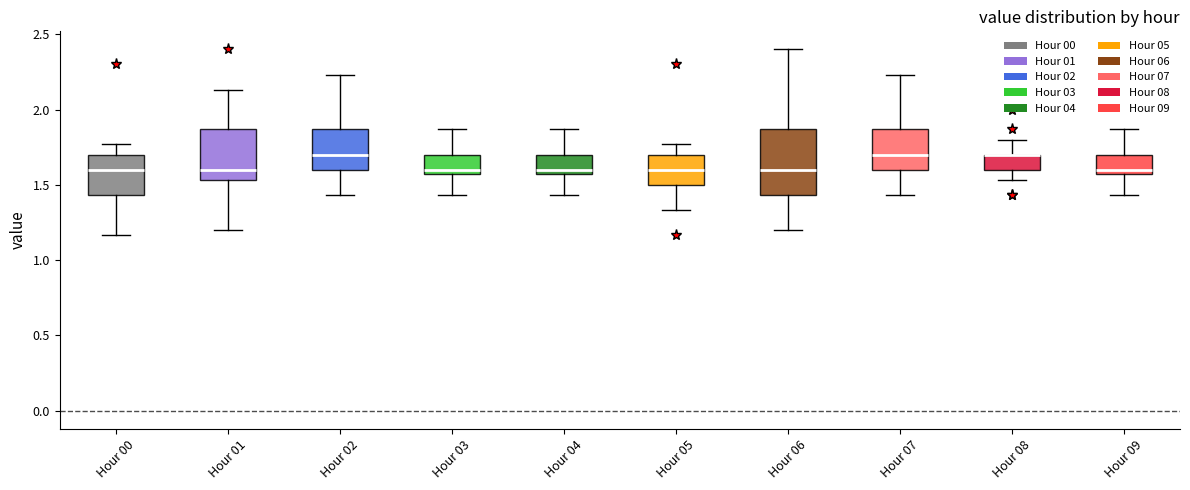

Reading left to right, transcribe this box plot: for each box, give where its median line is, the range the box spans, and where its two whiskers end, as read against the y-axis. The values are not printed on the chart, so give them approximately, as read against the axis.

Hour 00: median 1.60, box 1.45 to 1.70, whiskers 1.15 to 1.75
Hour 01: median 1.60, box 1.55 to 1.85, whiskers 1.20 to 2.15
Hour 02: median 1.70, box 1.60 to 1.85, whiskers 1.45 to 2.25
Hour 03: median 1.60, box 1.55 to 1.70, whiskers 1.45 to 1.85
Hour 04: median 1.60, box 1.55 to 1.70, whiskers 1.45 to 1.85
Hour 05: median 1.60, box 1.50 to 1.70, whiskers 1.35 to 1.75
Hour 06: median 1.60, box 1.45 to 1.85, whiskers 1.20 to 2.40
Hour 07: median 1.70, box 1.60 to 1.85, whiskers 1.45 to 2.25
Hour 08: median 1.70 (drawn on the box's upper edge), box 1.60 to 1.70, whiskers 1.55 to 1.80
Hour 09: median 1.60, box 1.55 to 1.70, whiskers 1.45 to 1.85